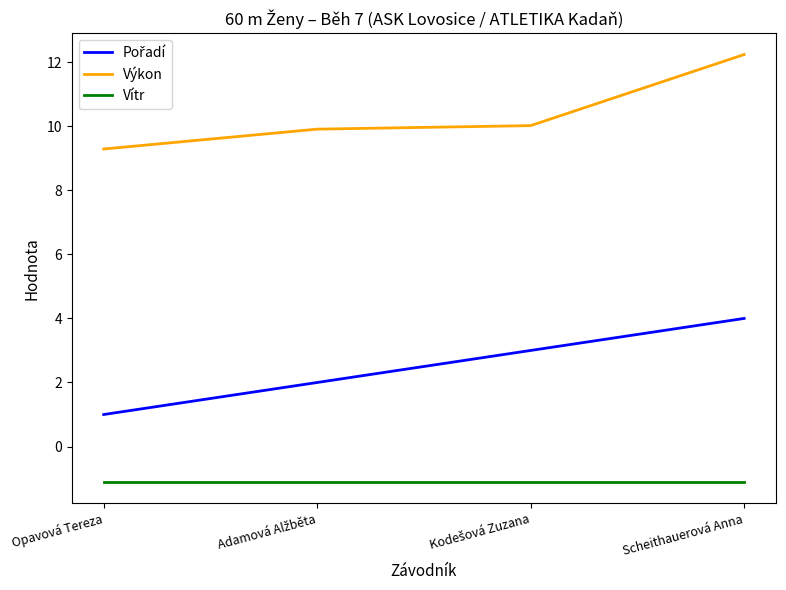

What value does the Výkon series have at Scheithauerová Anna?

12.2